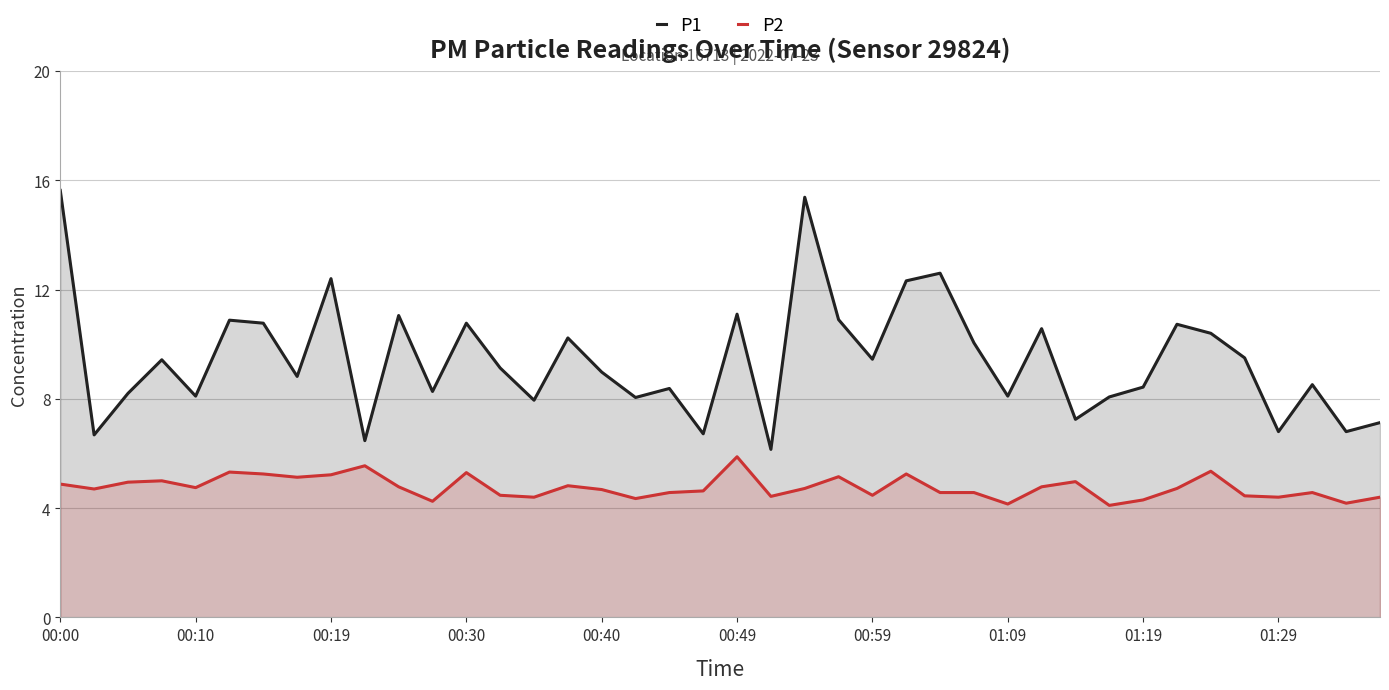

What is the difference between the maximum and second lowest values in the P1 series?

9.2